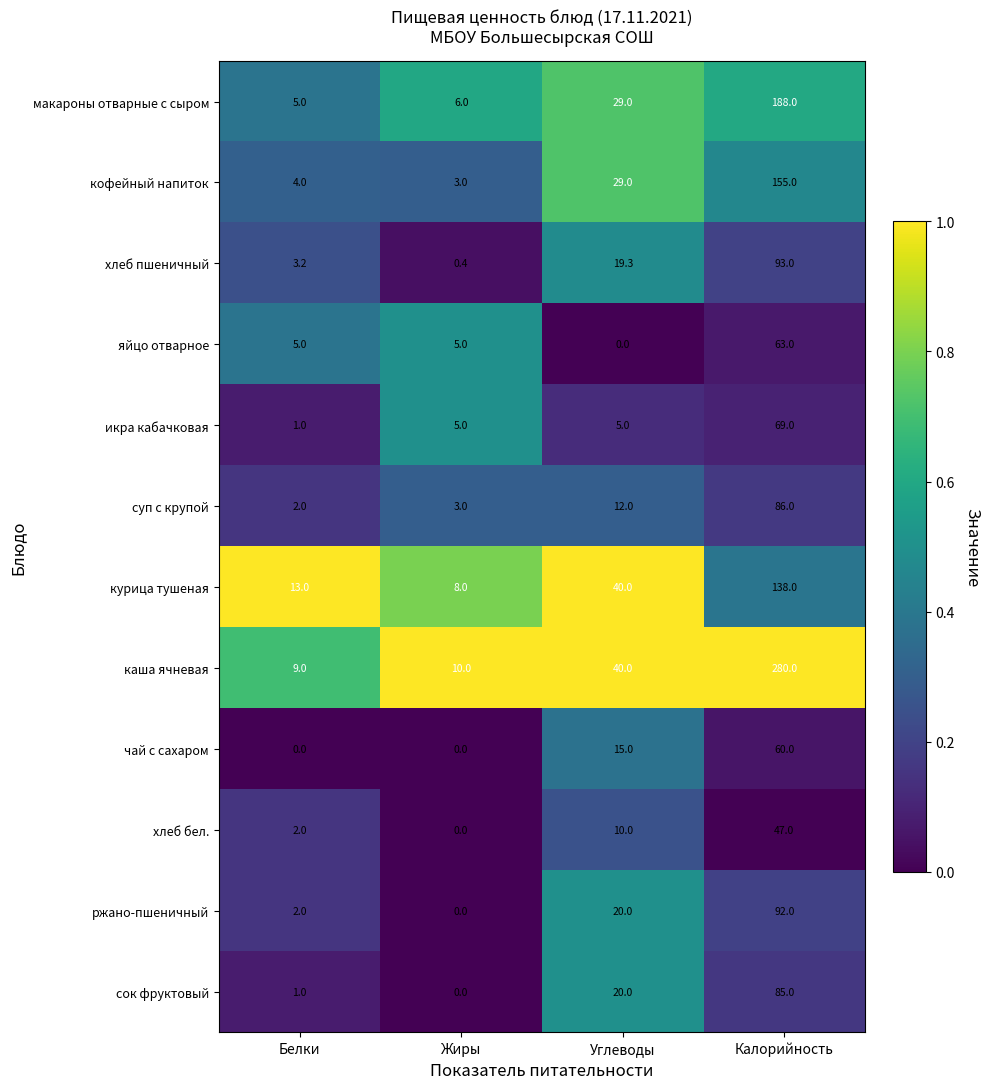

Which series has the largest total across all categories?

каша ячневая